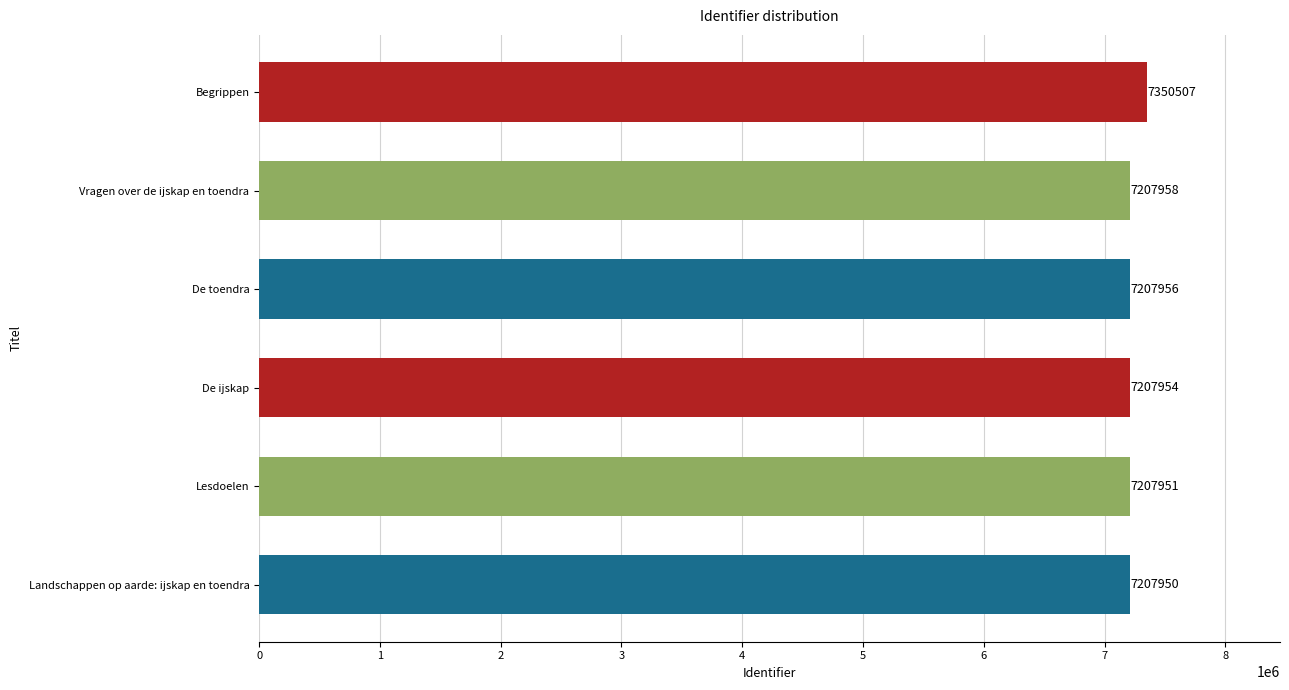

What is the sum of all values?

43390276